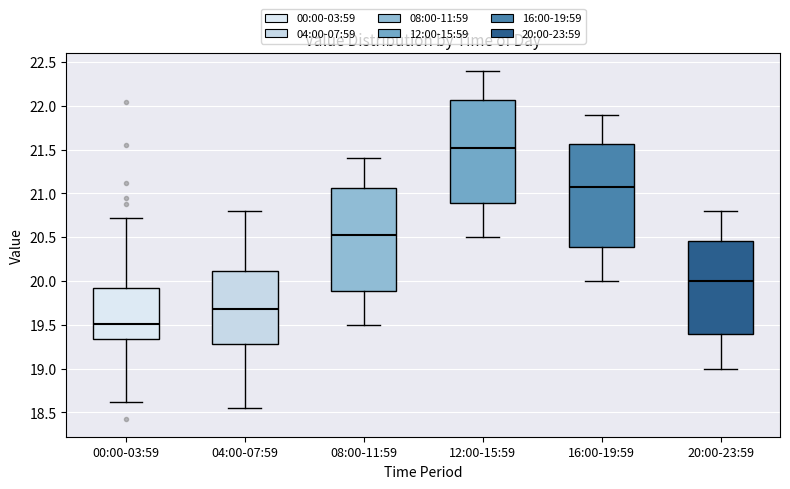

Reading left to right, transcribe this box plot: for each box, give where its median line is, the range the box spans, and where its two whiskers end, as read against the y-axis. The values are not printed on the chart, so give them approximately, as read against the axis.

00:00-03:59: median 19.50, box 19.35 to 19.90, whiskers 18.60 to 20.70
04:00-07:59: median 19.70, box 19.30 to 20.10, whiskers 18.55 to 20.80
08:00-11:59: median 20.55, box 19.90 to 21.05, whiskers 19.50 to 21.40
12:00-15:59: median 21.55, box 20.90 to 22.05, whiskers 20.50 to 22.40
16:00-19:59: median 21.10, box 20.40 to 21.55, whiskers 20.00 to 21.90
20:00-23:59: median 20.00, box 19.40 to 20.45, whiskers 19.00 to 20.80